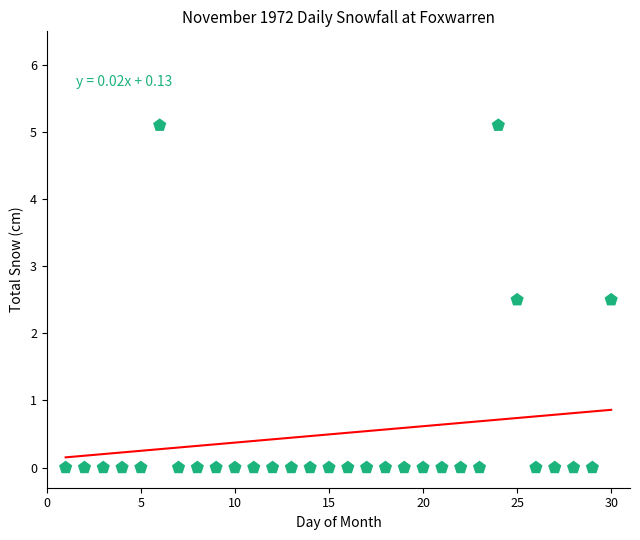

What is the range of X values (max minus min)?

29.0